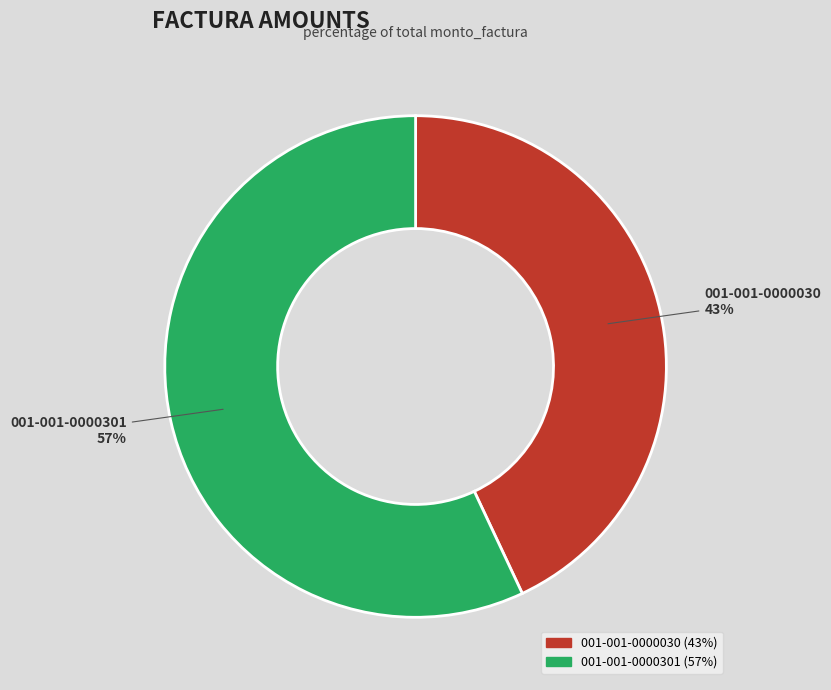

Is the sum of 001-001-0000301 and 001-001-0000030 greater than half?

Yes